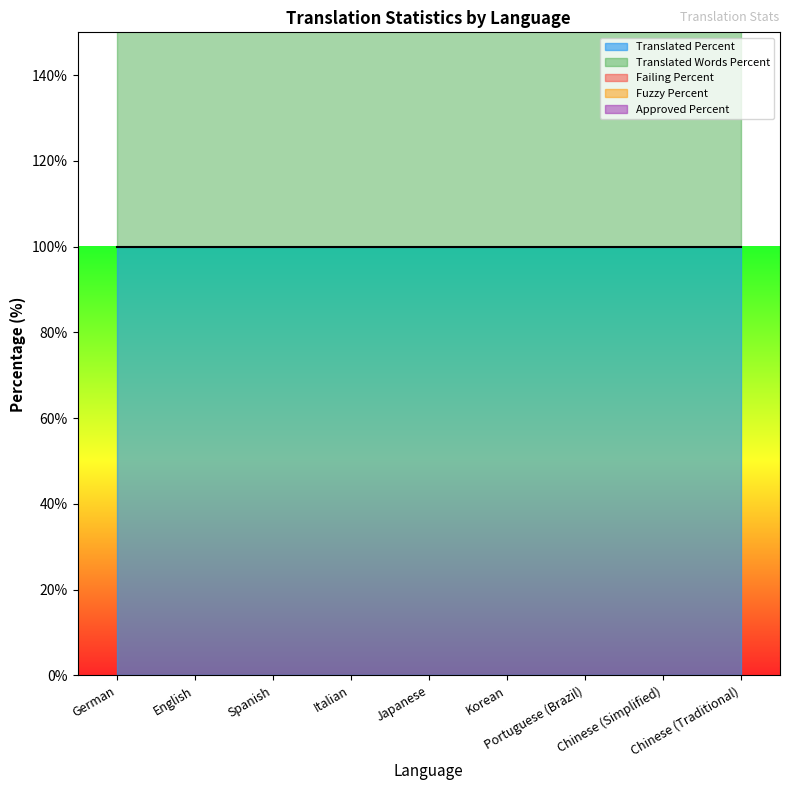

How many lines are shown in the chart?

5